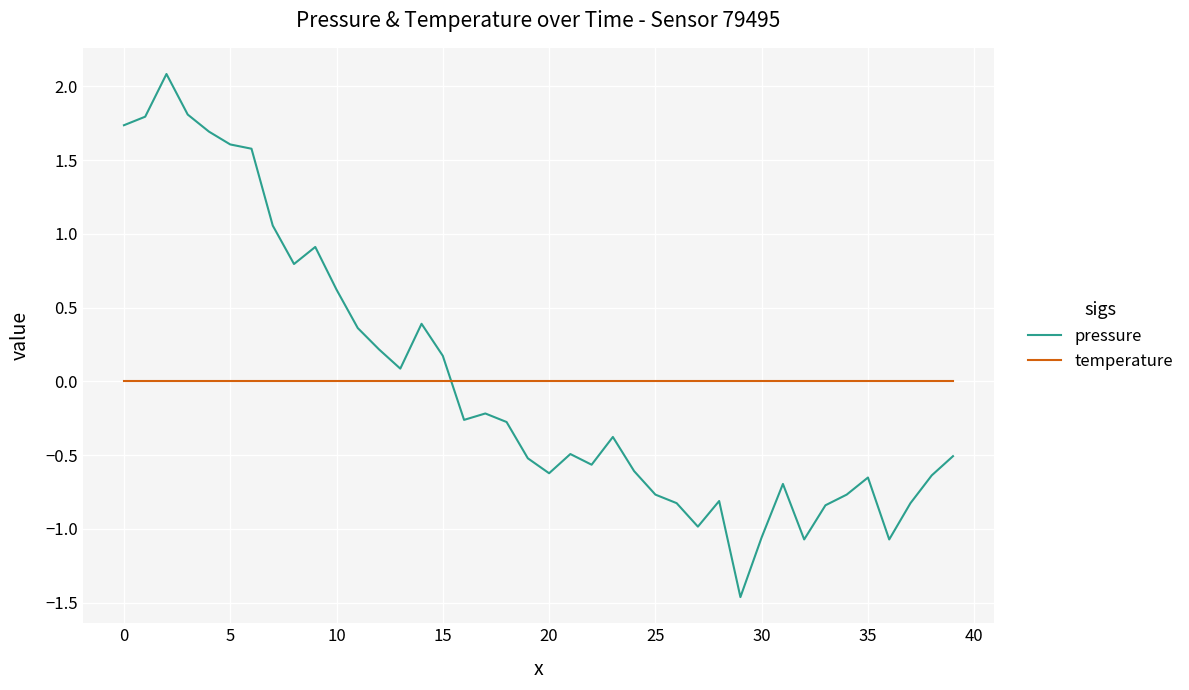

Does the chart display data point markers on the line(s)?

No